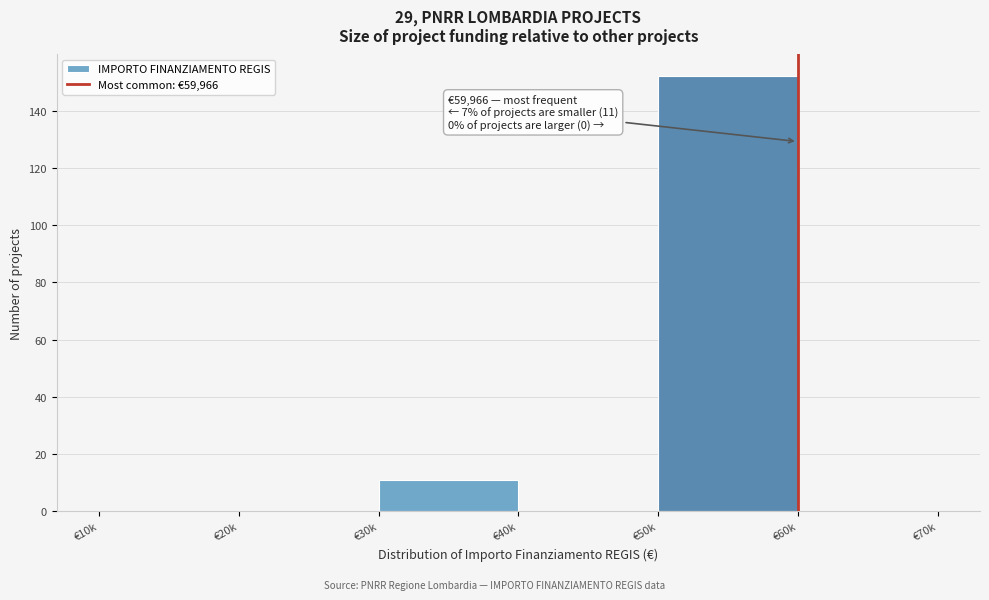

Reading left to right, transcribe all the data shown in this chart.

€10k=0	€20k=0	€30k=11	€40k=0	€50k=152	€60k=0